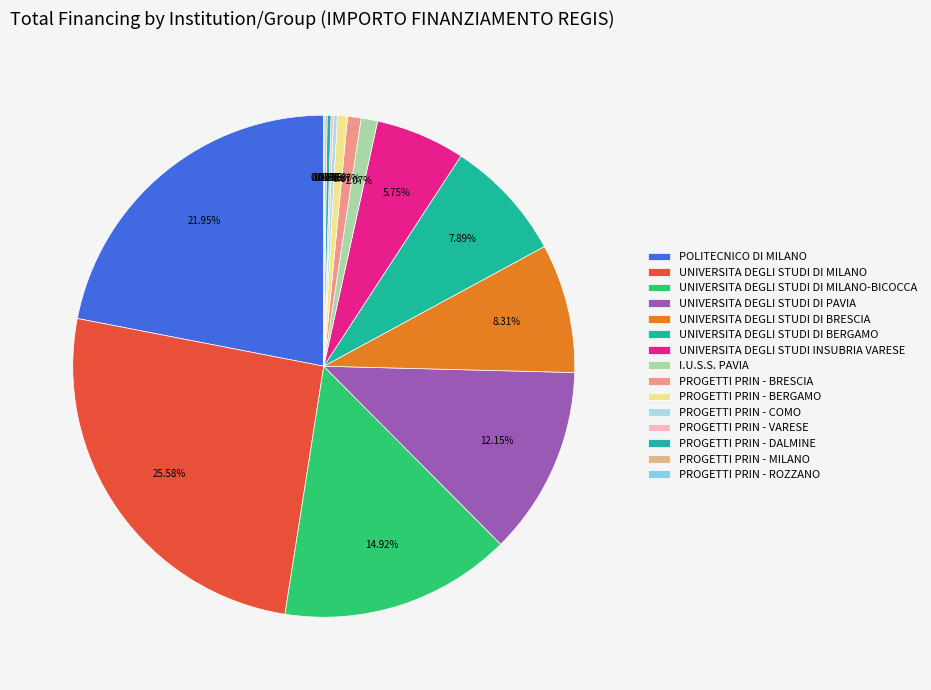

Does UNIVERSITA DEGLI STUDI INSUBRIA VARESE represent more than half of the total?

No